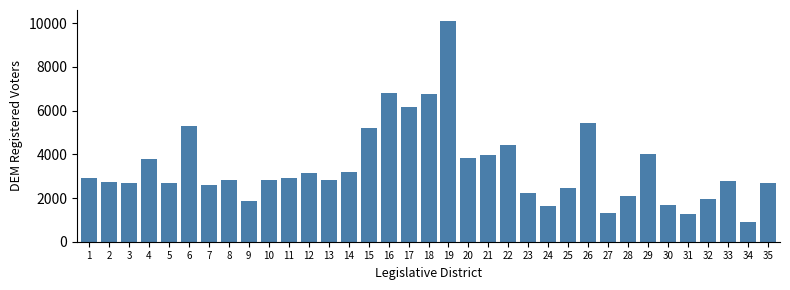

What is the value of the 8th bar from the left?

2845